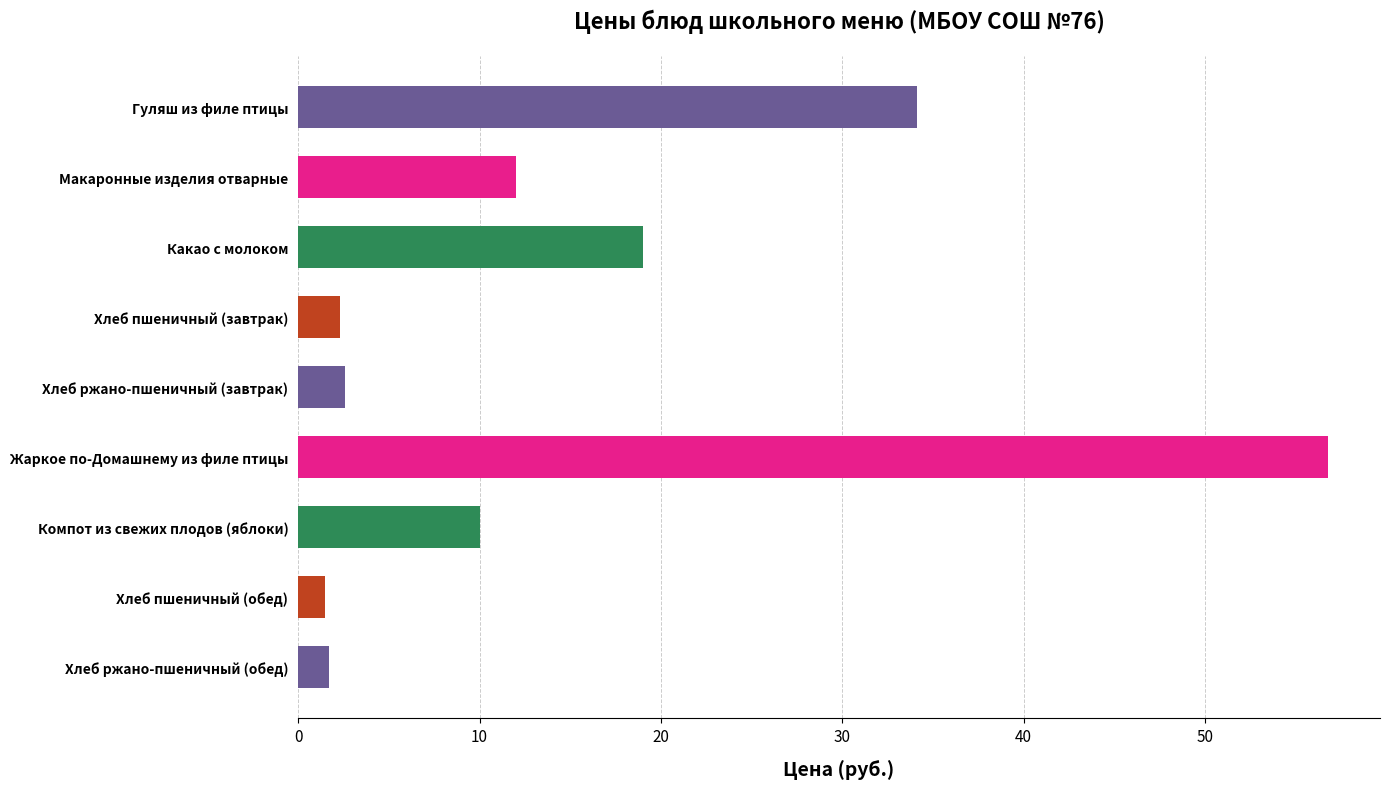

What is the difference between the values at Какао с молоком and Жаркое по-Домашнему из филе птицы?

37.8